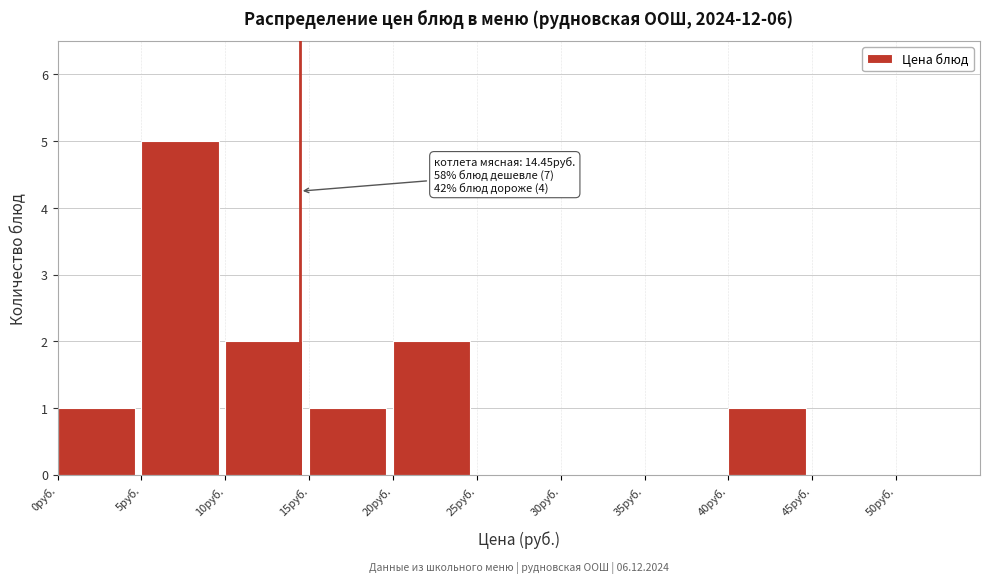

Which range on the x-axis has the tallest bar?

5 to 10